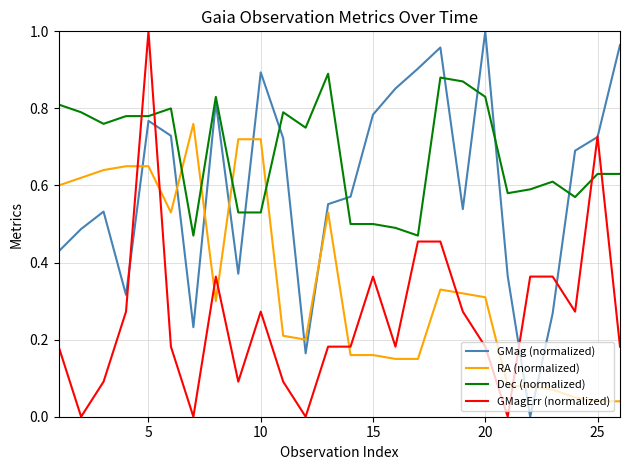

List the series in order of their overall mean, lowest first.

GMagErr (normalized), RA (normalized), GMag (normalized), Dec (normalized)